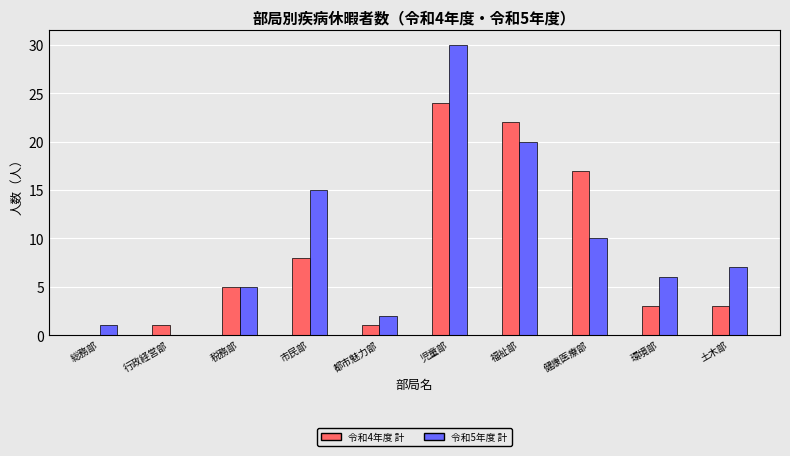

Read the 令和4年度 計 value at 土木部, to the nearest 5.

5